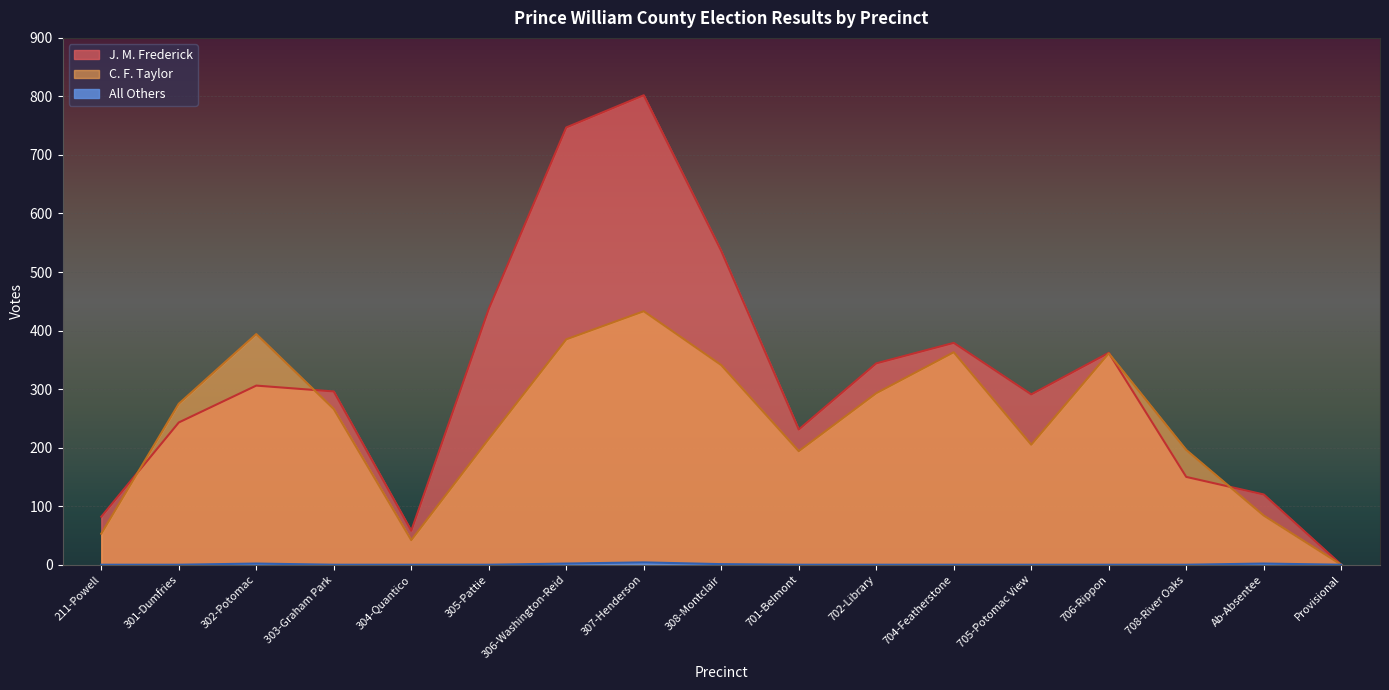

Reading left to right, what are all the values shown in this chart?

C. F. Taylor: 211-Powell=53	301-Dumfries=275	302-Potomac=394	303-Graham Park=266	304-Quantico=42	305-Pattie=215	306-Washington-Reid=385	307-Henderson=433	308-Montclair=341	701-Belmont=194	702-Library=293	704-Featherstone=363	705-Potomac View=205	706-Rippon=361	708-River Oaks=196	Ab-Absentee=84	Provisional=0
J. M. Frederick: 211-Powell=82	301-Dumfries=243	302-Potomac=306	303-Graham Park=296	304-Quantico=58	305-Pattie=437	306-Washington-Reid=747	307-Henderson=802	308-Montclair=536	701-Belmont=231	702-Library=344	704-Featherstone=379	705-Potomac View=291	706-Rippon=362	708-River Oaks=150	Ab-Absentee=120	Provisional=0
All Others: 211-Powell=0	301-Dumfries=0	302-Potomac=2	303-Graham Park=0	304-Quantico=0	305-Pattie=0	306-Washington-Reid=2	307-Henderson=4	308-Montclair=1	701-Belmont=0	702-Library=0	704-Featherstone=0	705-Potomac View=0	706-Rippon=0	708-River Oaks=0	Ab-Absentee=2	Provisional=0